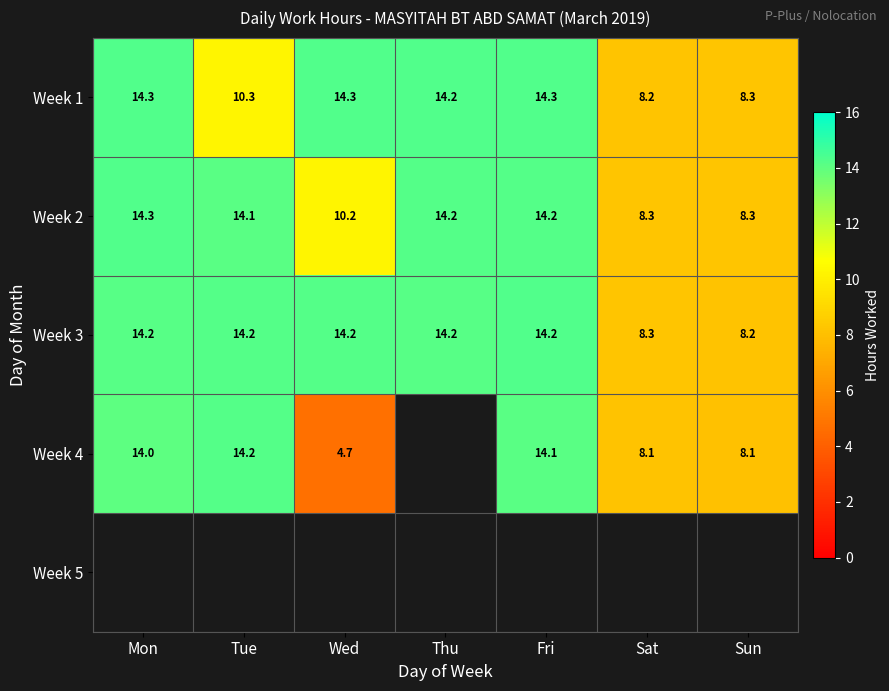

At how many categories does at least one series exceed 11?

5